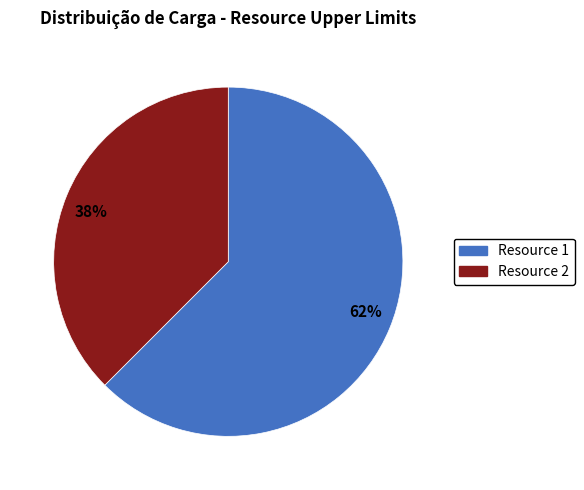

Does any single category account for the majority?

Yes